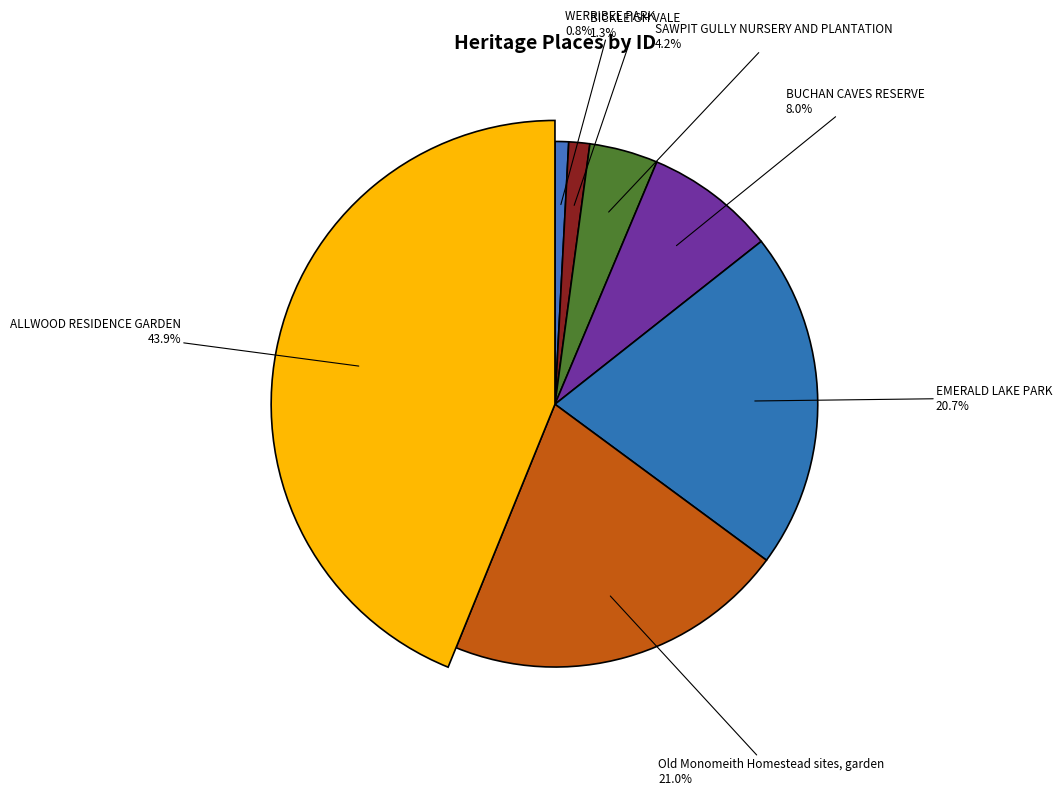

Does BUCHAN CAVES RESERVE represent more than half of the total?

No